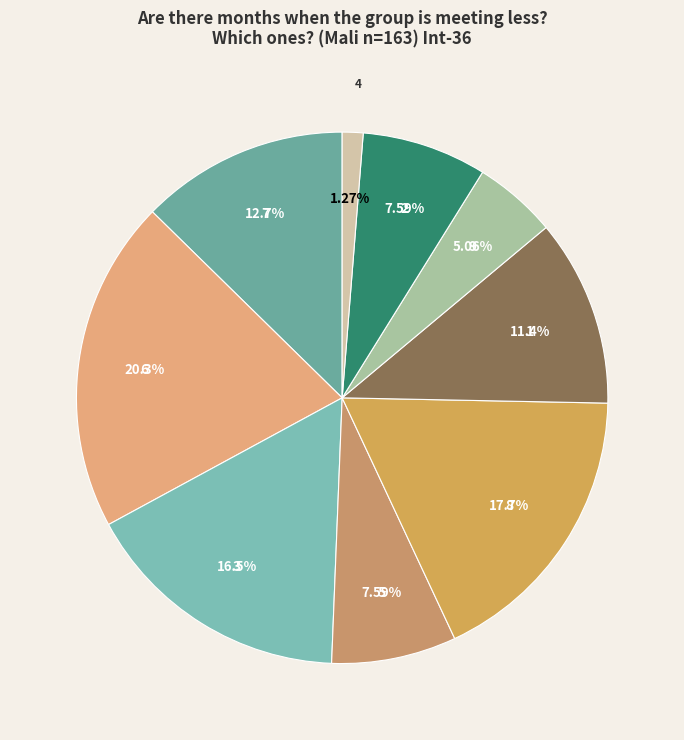

Does any single category account for the majority?

No